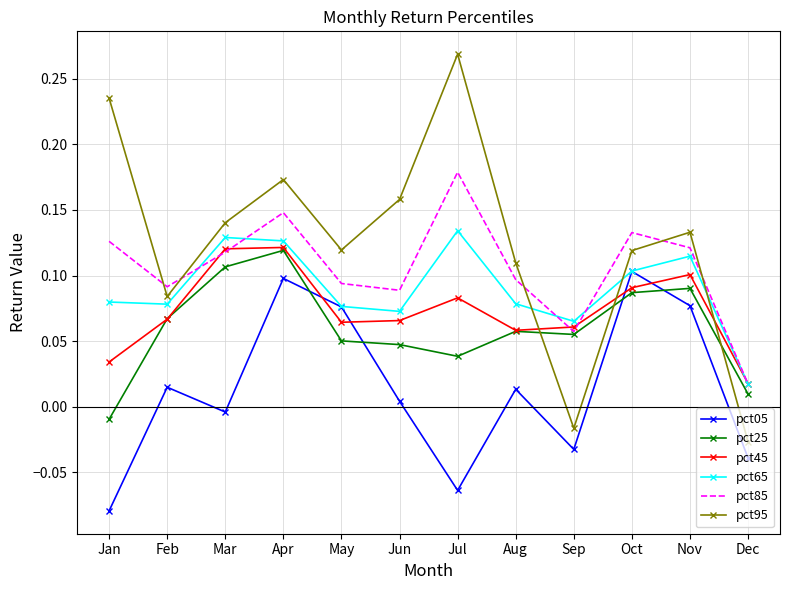

Between May and Oct, which series saw the biggest shift?

pct85